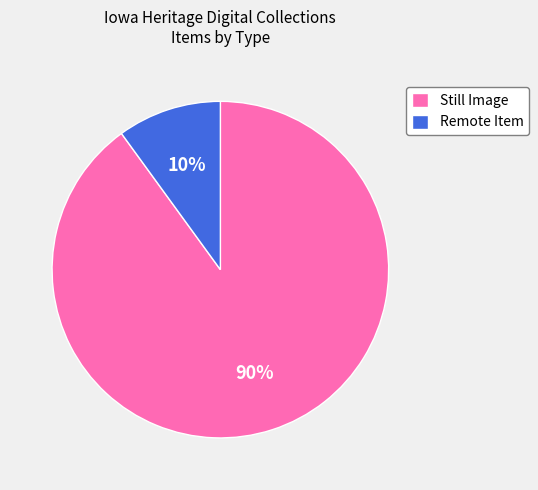

The Remote Item slice represents 10% of the pie. True or false?

True